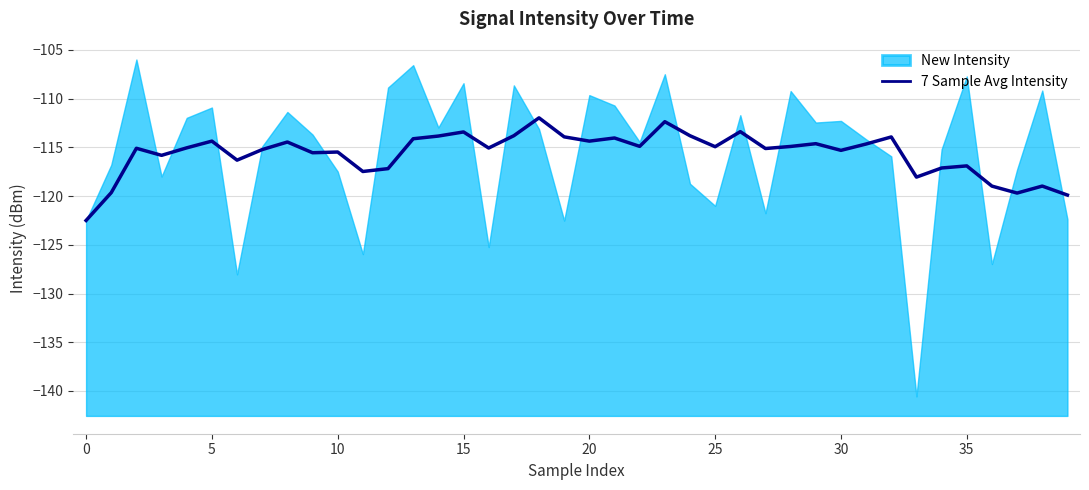

What is the minimum value for 7 Sample Avg Intensity?

-122.5